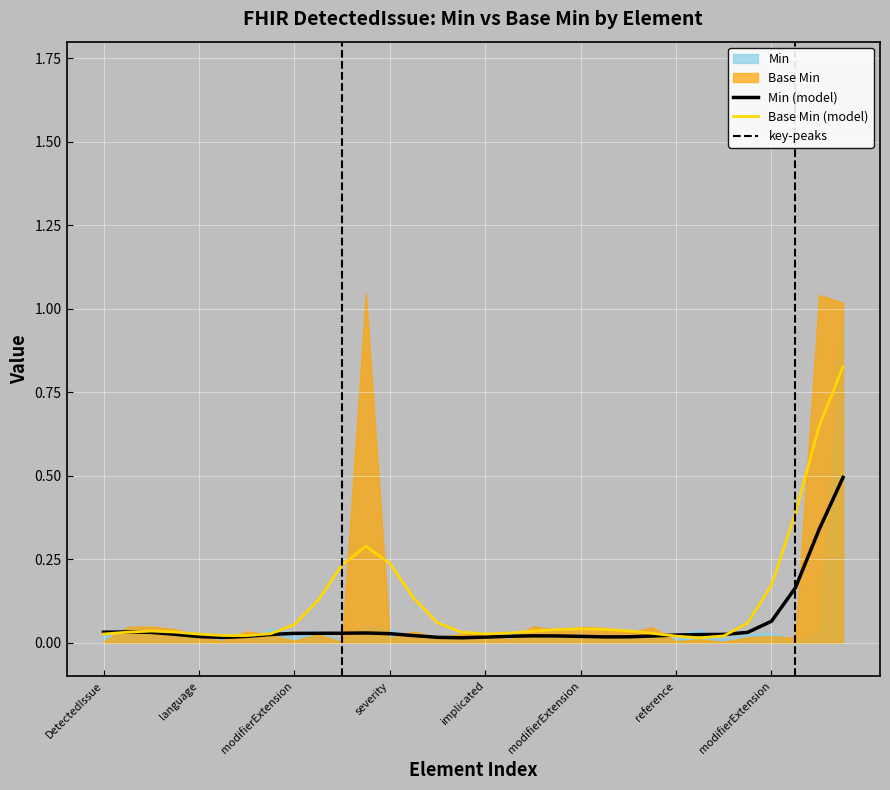

List the series in order of their peak value, lowest first.

Min, Base Min